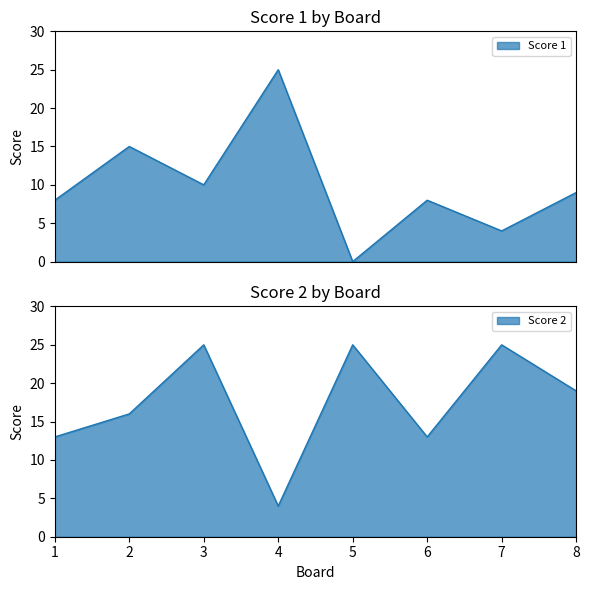

How many Score 2 values are between 13 and 25?

7